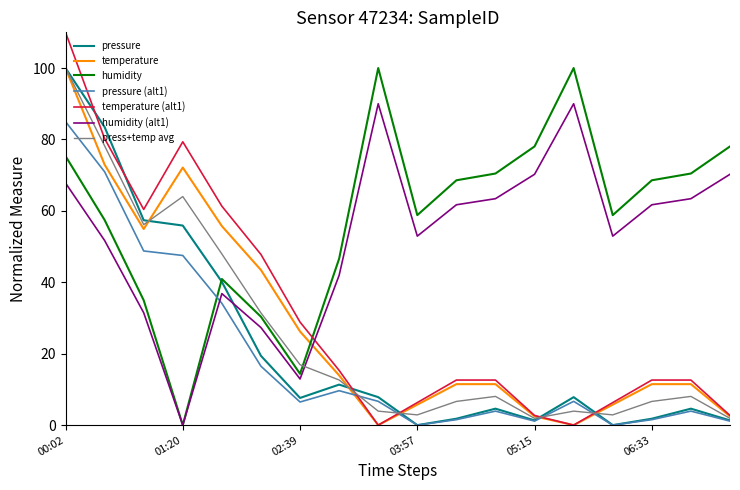

What are all the series names shown in the legend?

pressure, temperature, humidity, pressure (alt1), temperature (alt1), humidity (alt1), press+temp avg